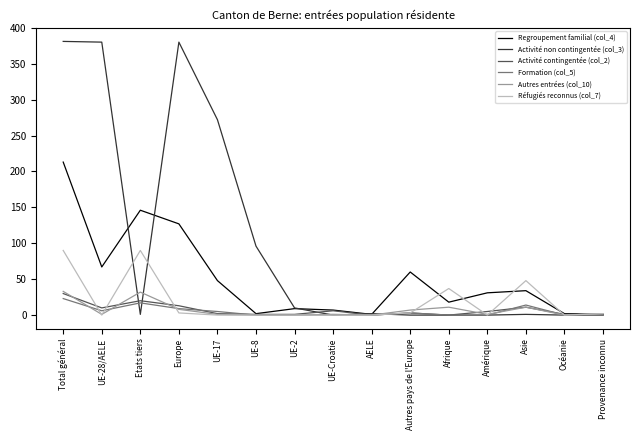

Which series has the largest range (max minus min)?

Activité non contingentée (col_3)